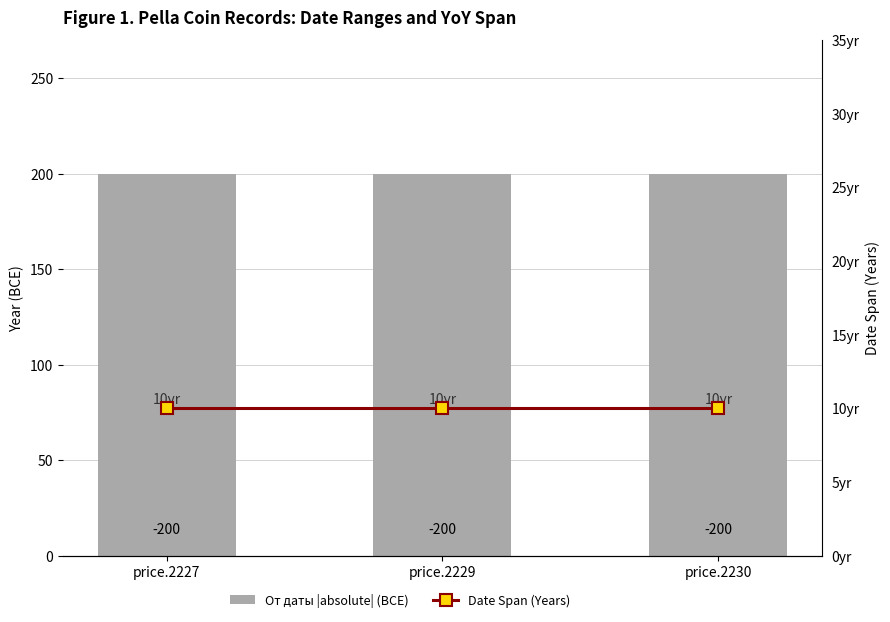

What is the total value across all series at price.2227?

210